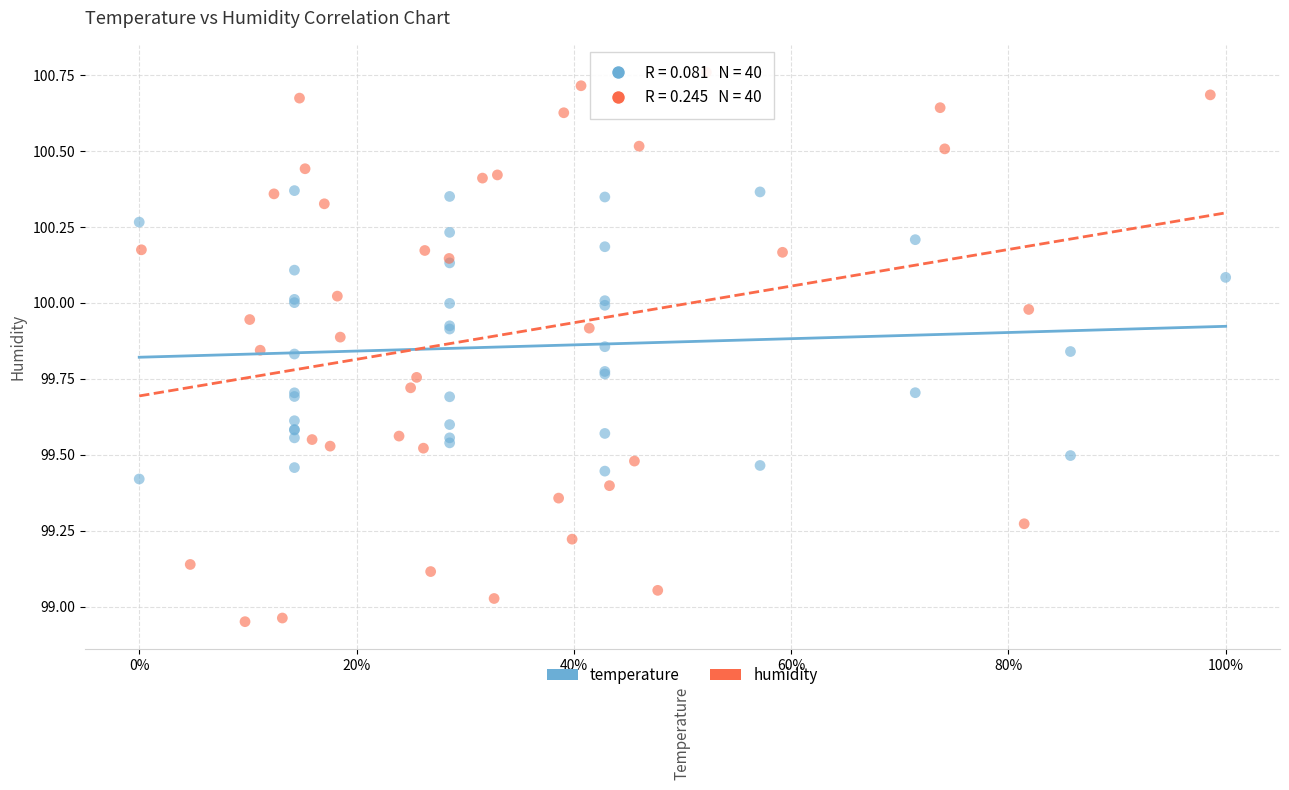

Which series has the largest Y range (max minus min)?

humidity